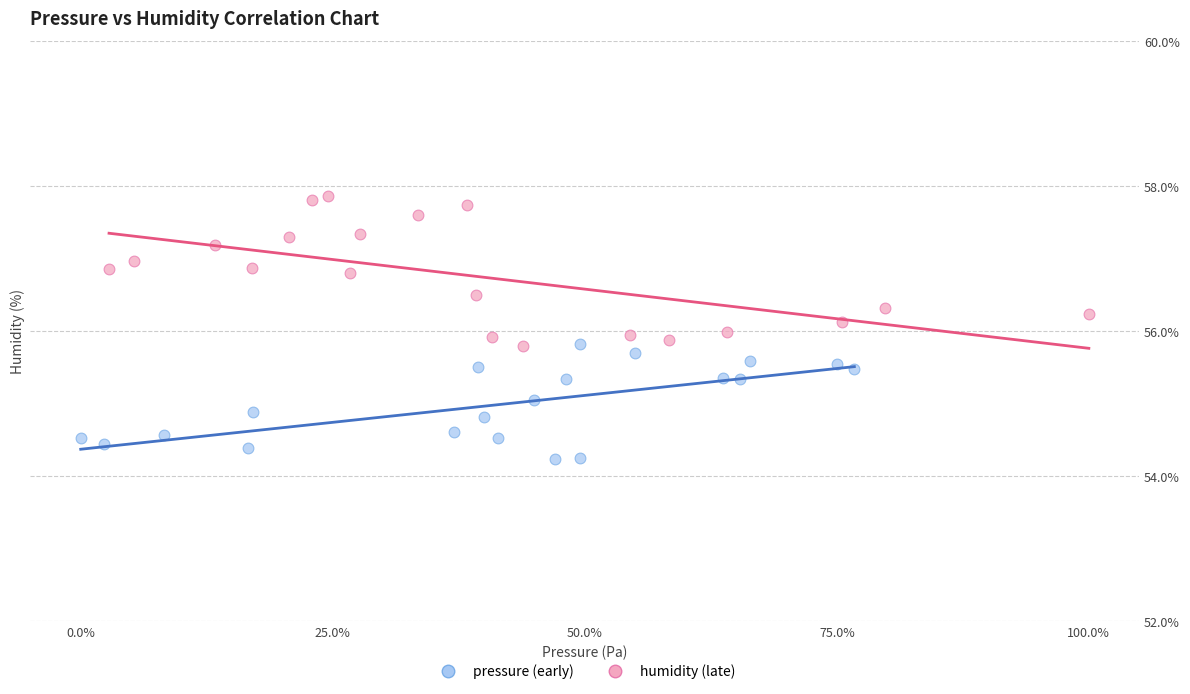

Which series reaches the maximum Y coordinate?

humidity (late)